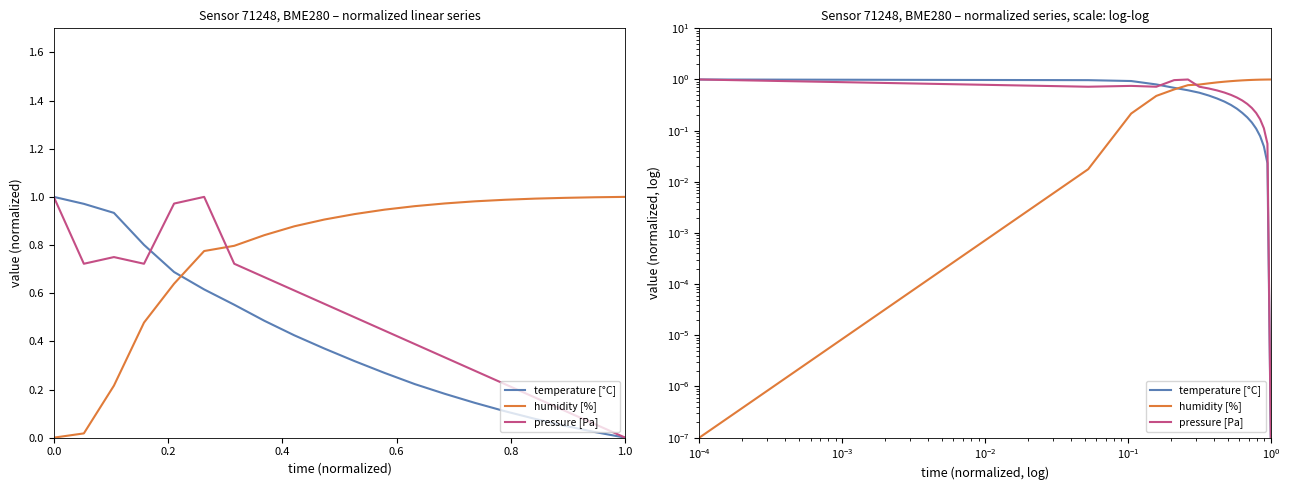

After their last crossing, which series has the higher values: humidity [%] or temperature [°C]?

humidity [%]